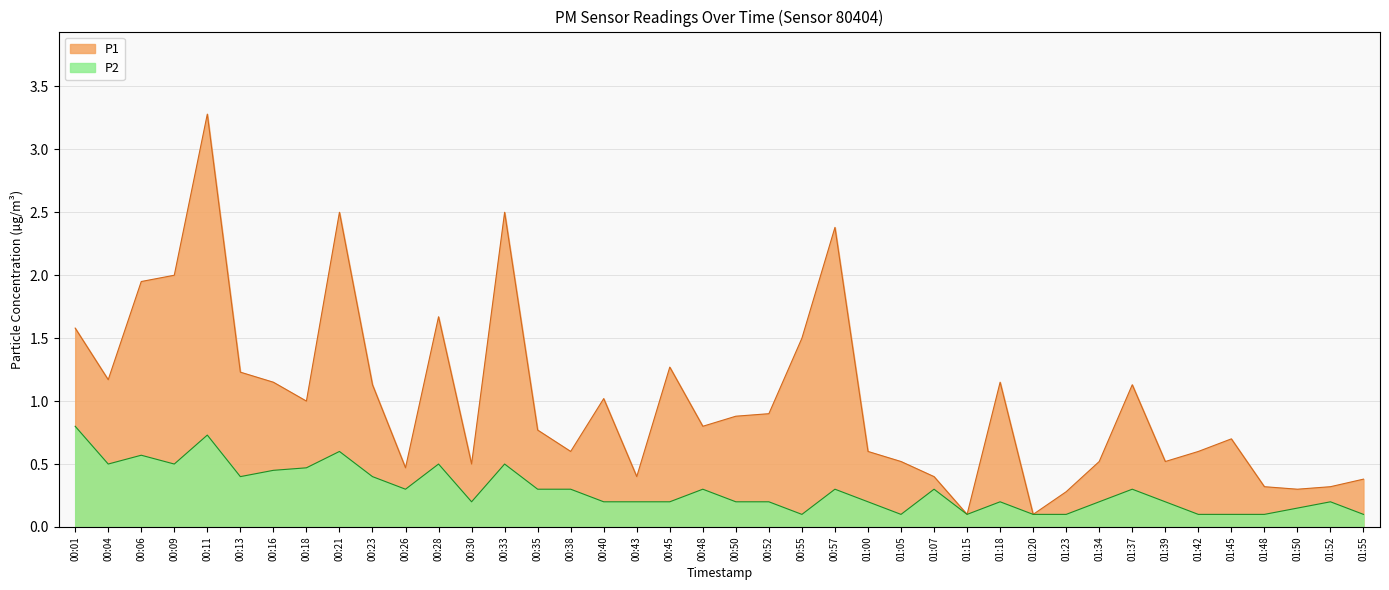

What are all the series names shown in the legend?

P1, P2